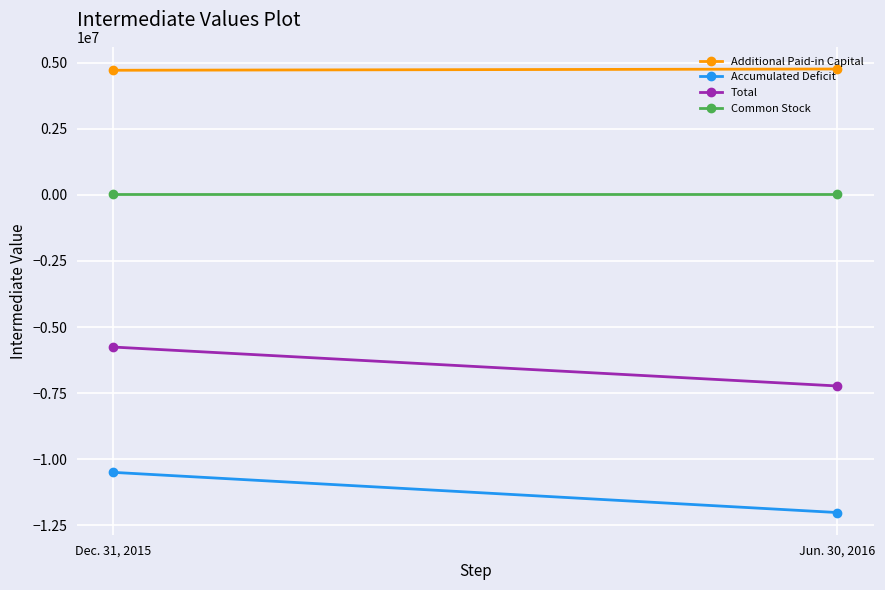

What are all the series names shown in the legend?

Additional Paid-in Capital, Accumulated Deficit, Total, Common Stock